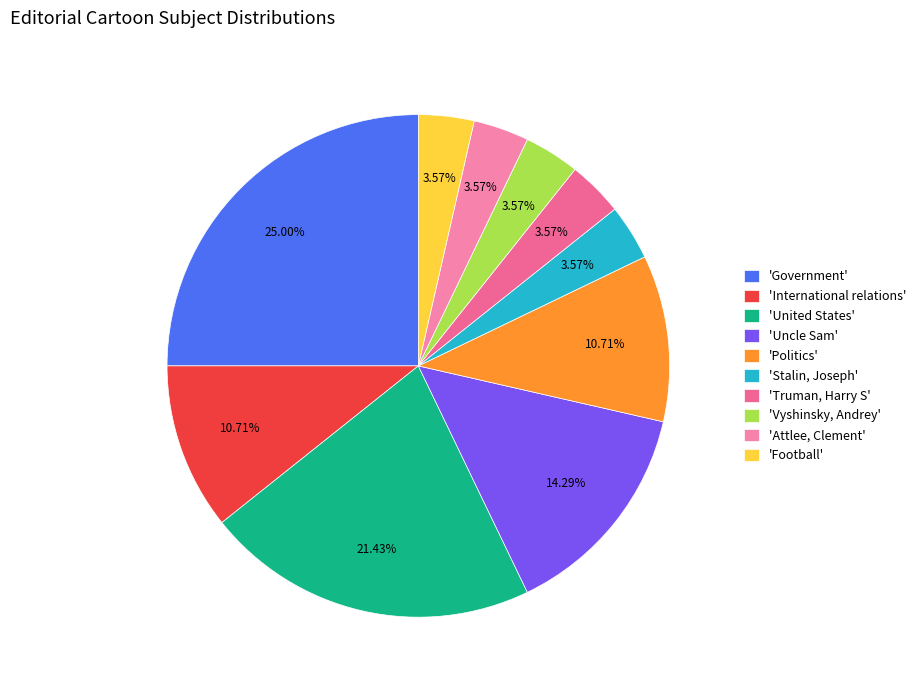

Which slice is the smallest?

Stalin, Joseph